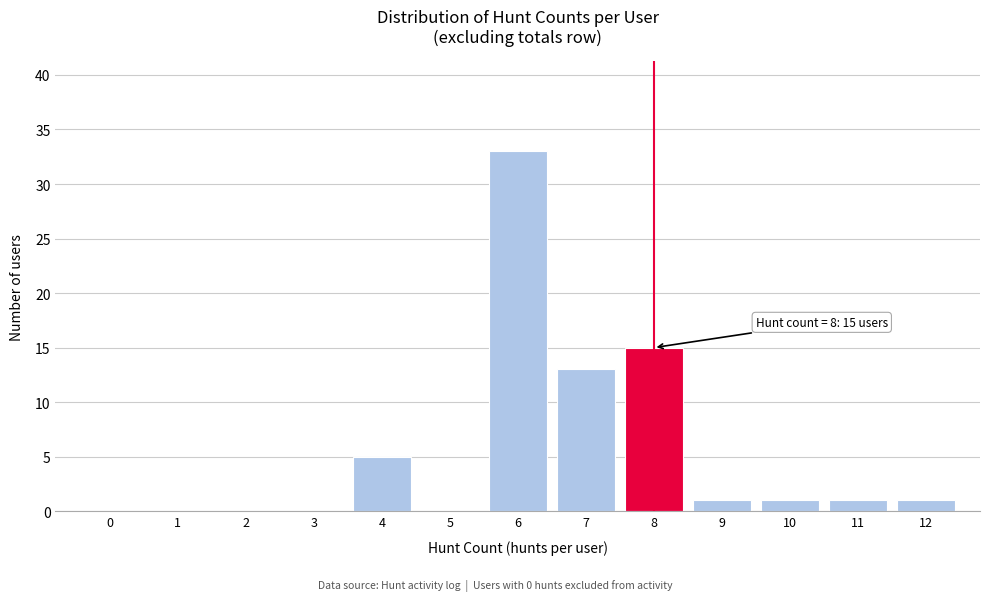

Which range on the x-axis has the tallest bar?

5.5 to 6.5